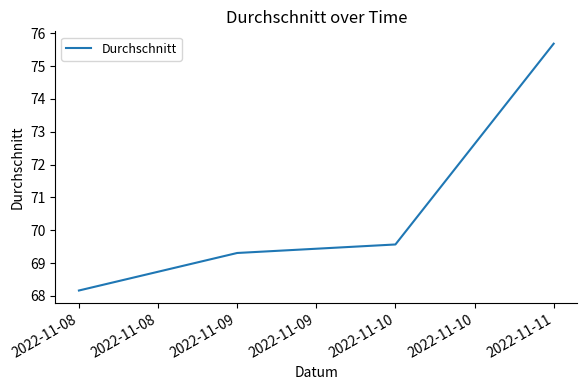

How many categories are shown in the chart?

4